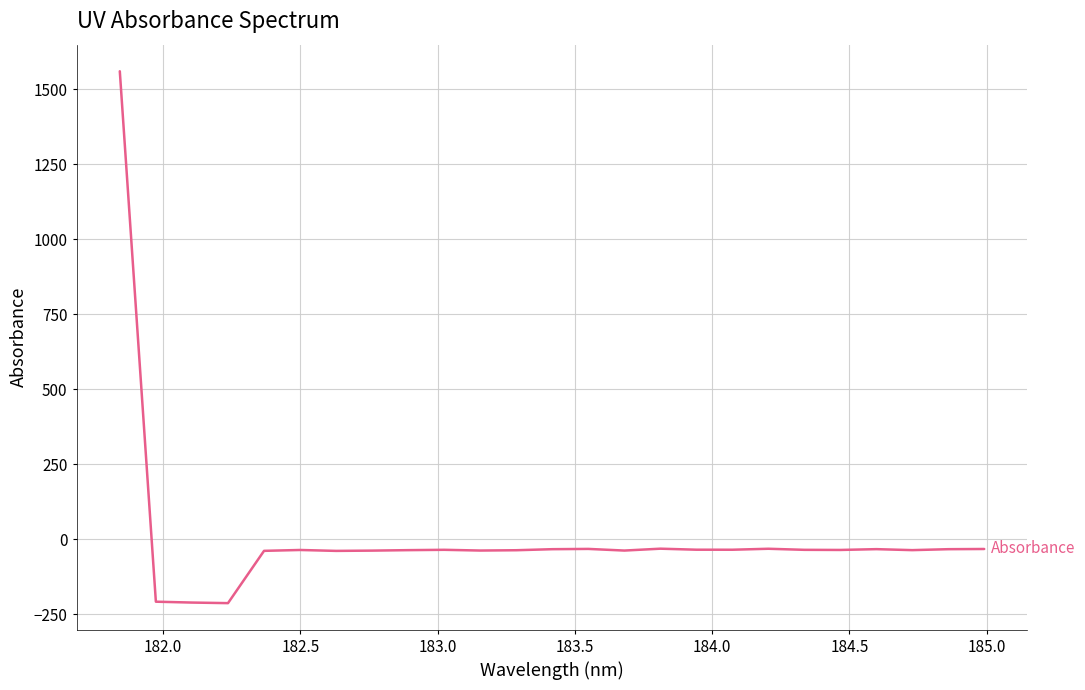

What is the difference between the maximum and minimum values?

1772.5